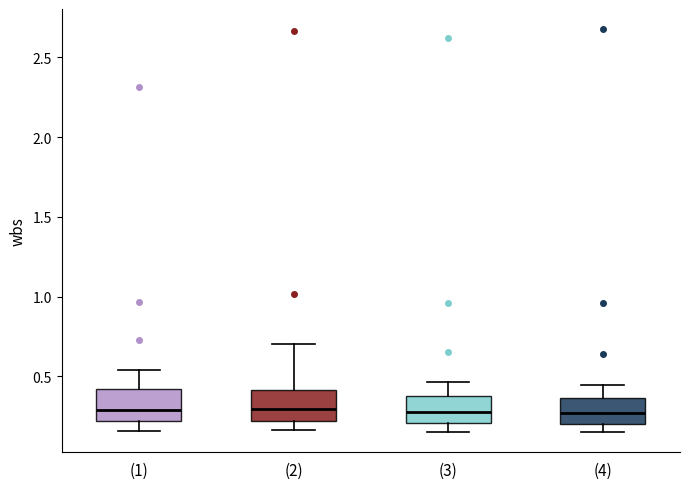

Where does the upper whisker of the box for (1) end on the y-axis? The values are not printed on the chart, so give them approximately, as read against the axis.

0.55